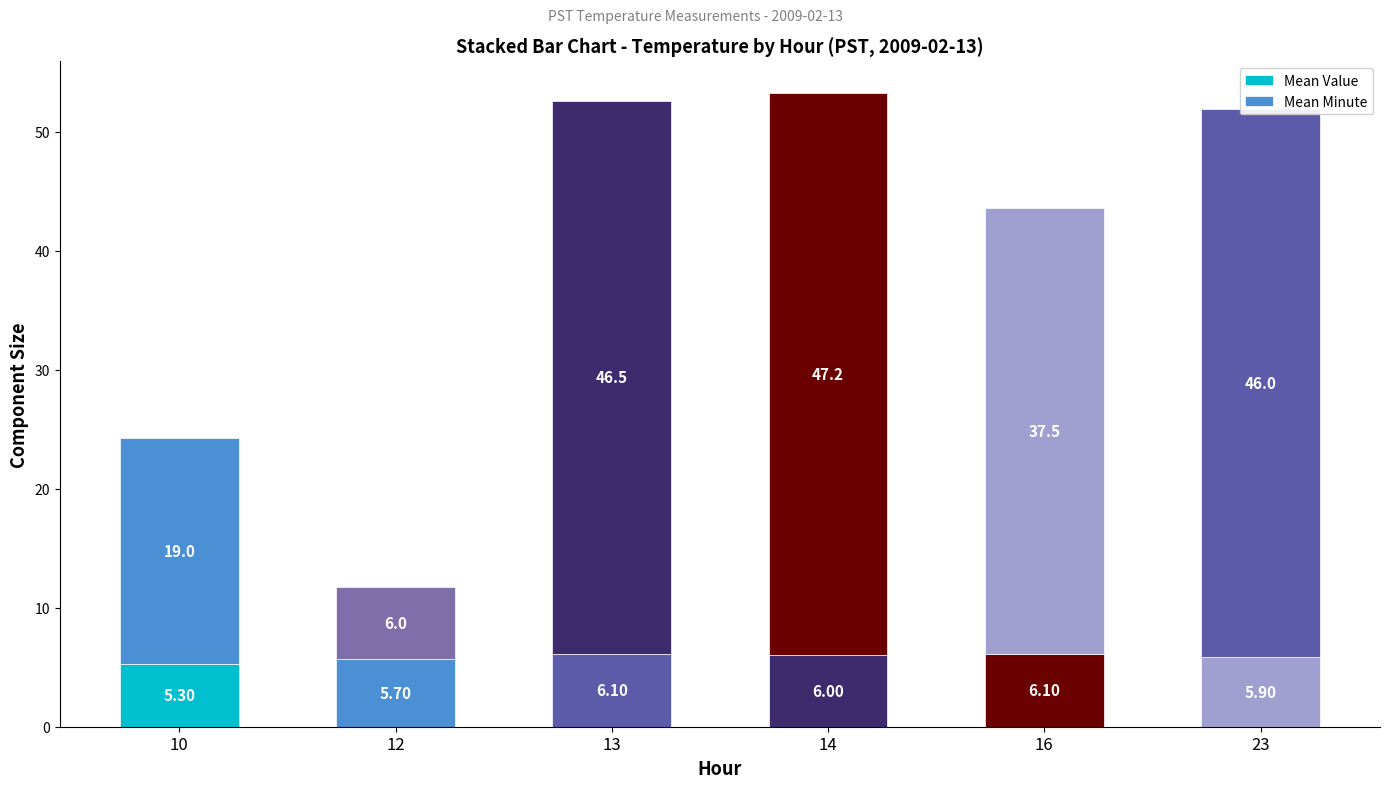

Where is Mean Minute nearest to the value 26?

10